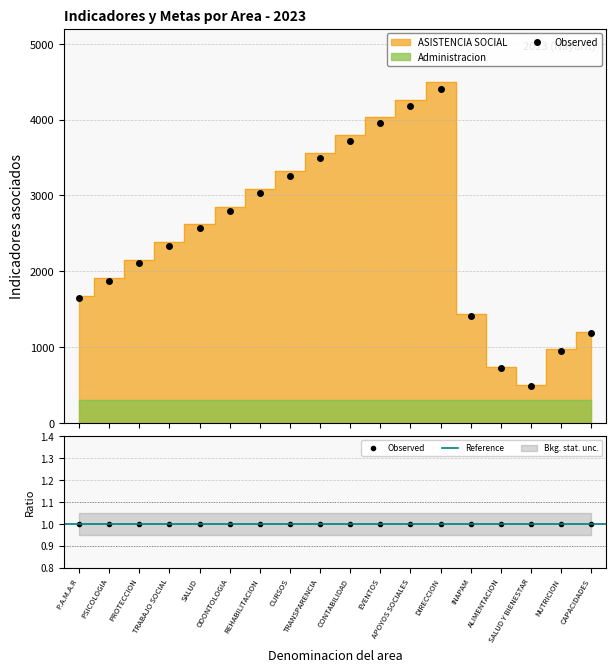

At which category does the chart reach its minimum across all series?

SALUD Y BIENESTAR